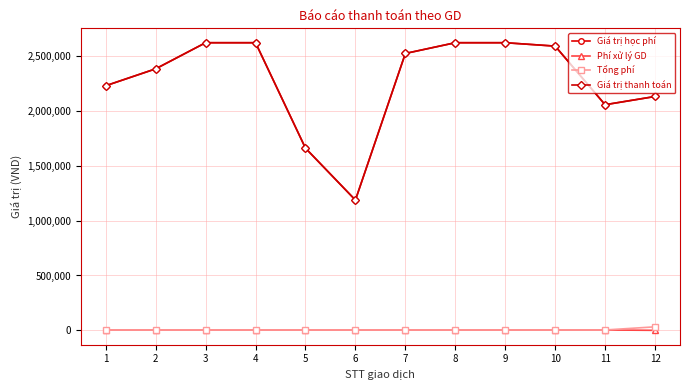

At which category does the chart reach its peak across all series?

3